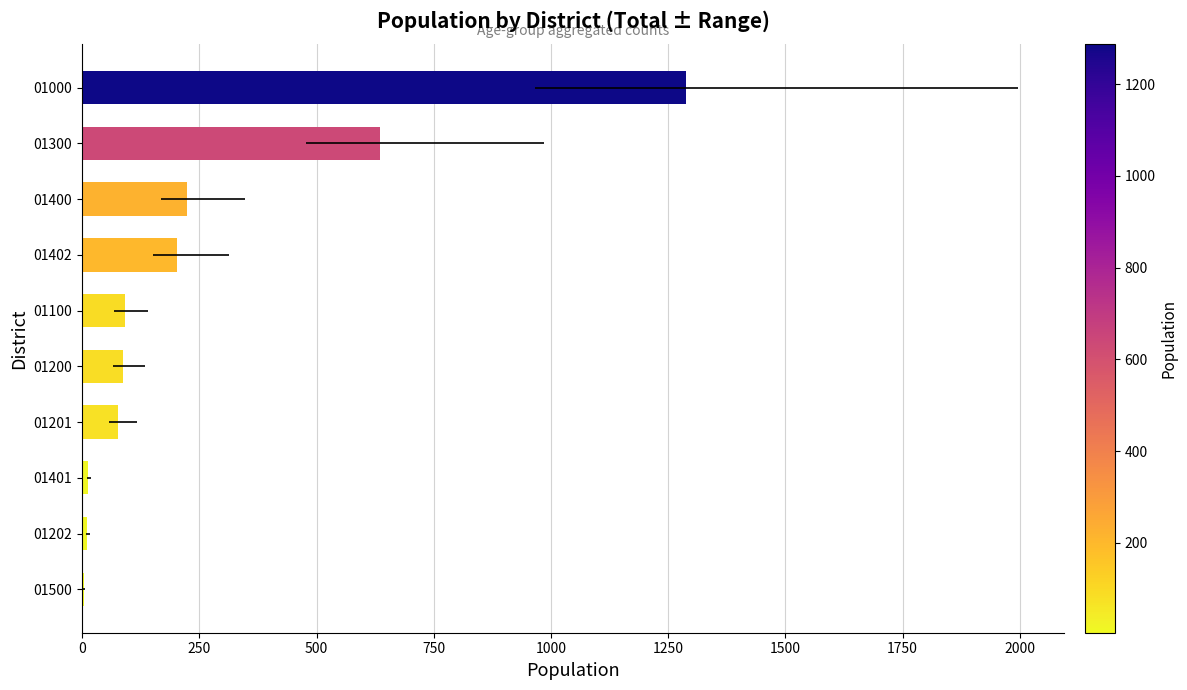

Is it true that the value at 0 is 4?

True